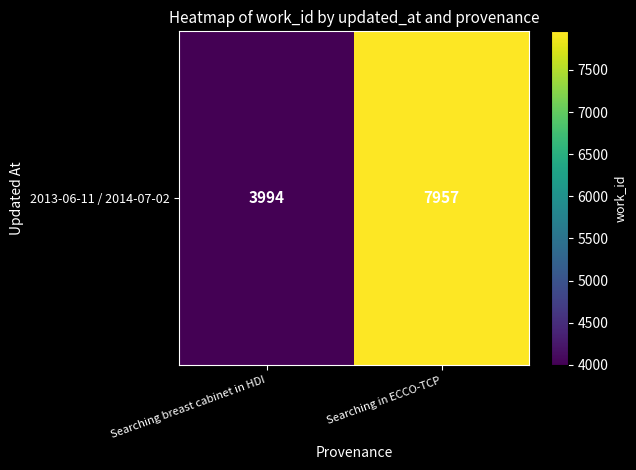

What is the greatest value displayed?

7957